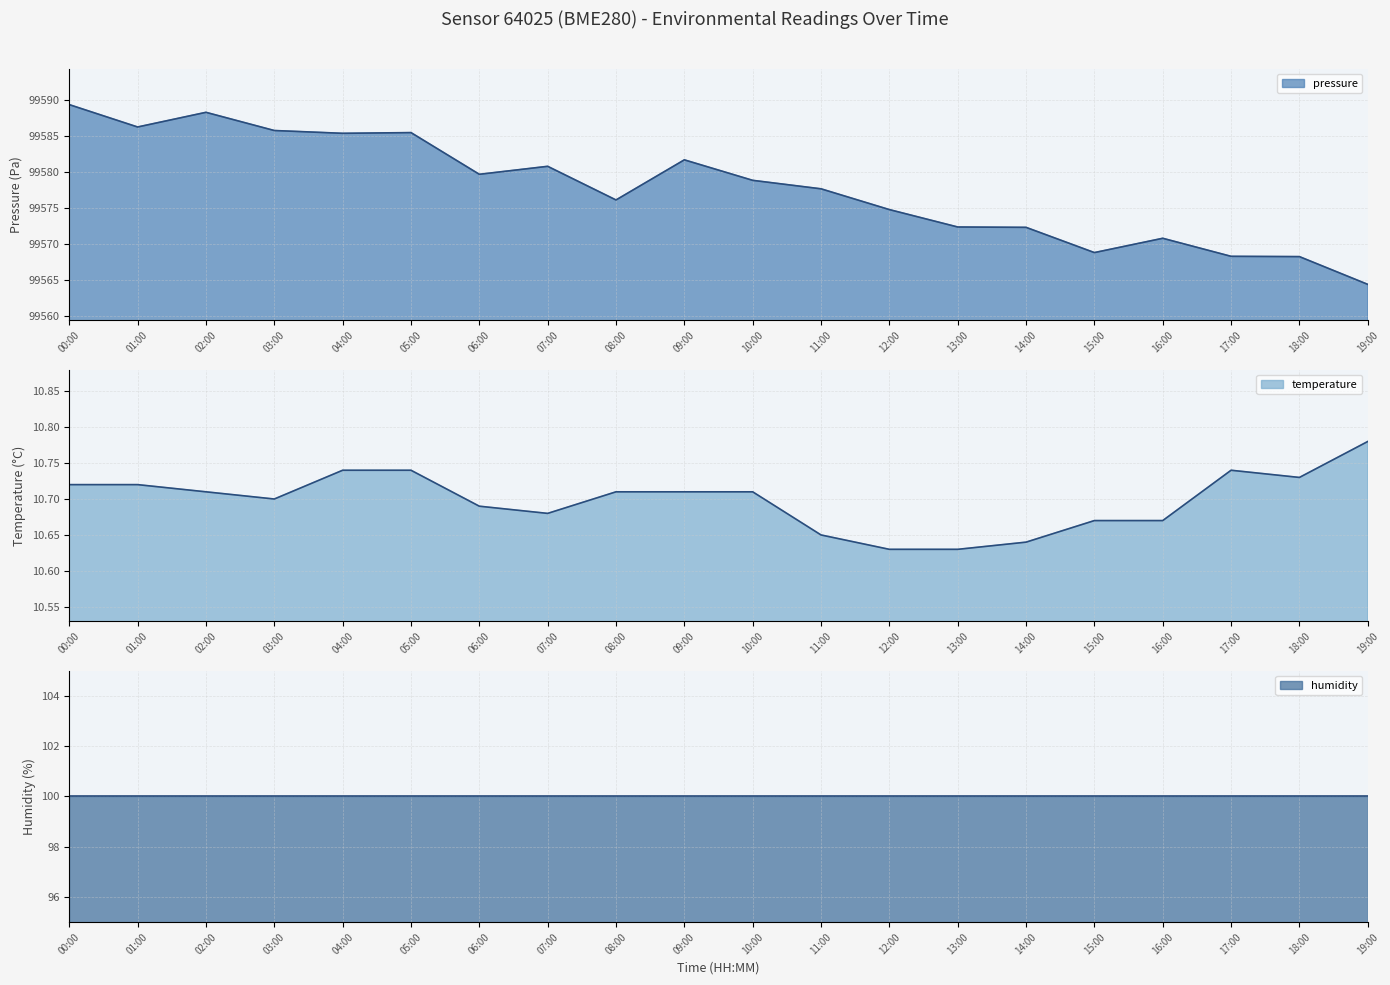

True or false: temperature and pressure intersect in this chart.

False